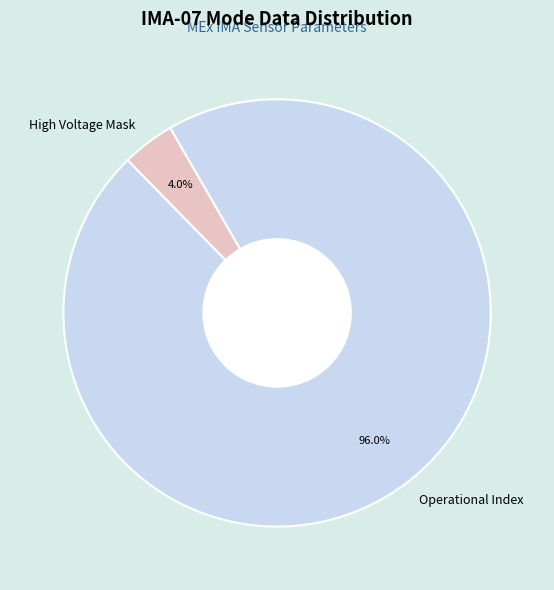

Count the number of slices in the pie.

2